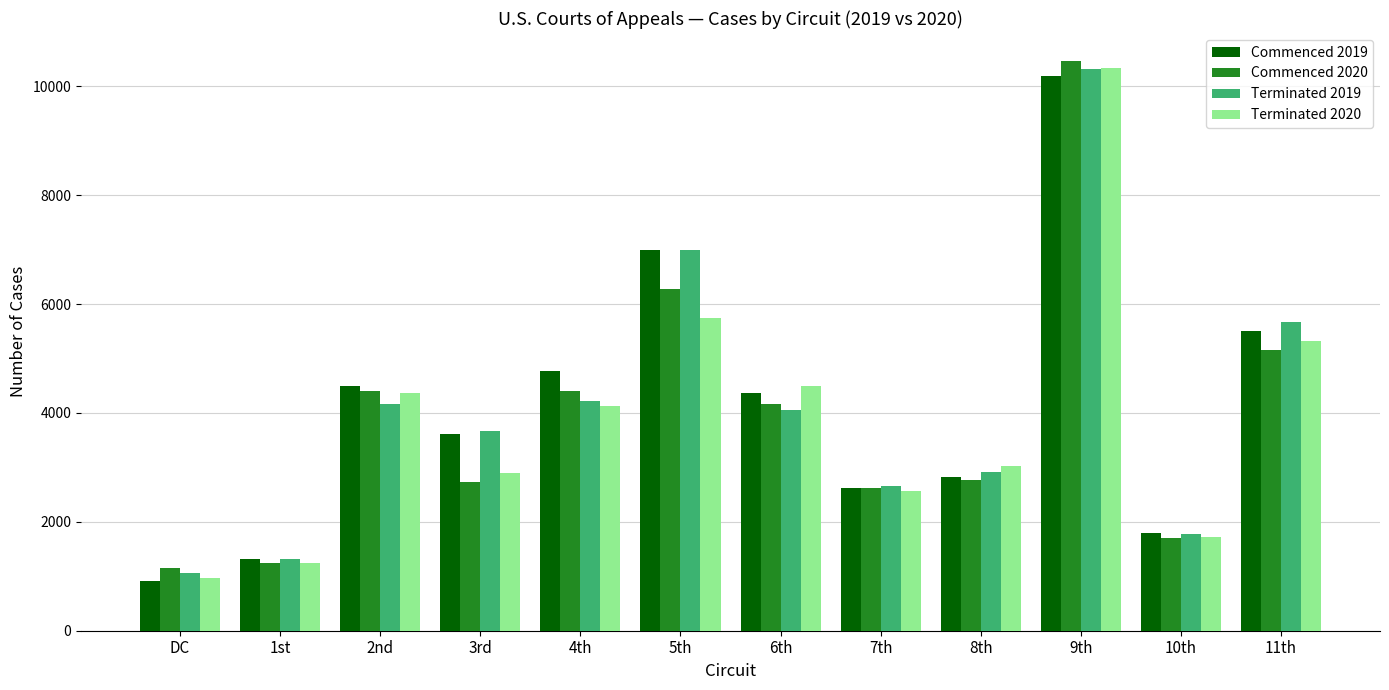

Which category has the highest value across all series?

9th